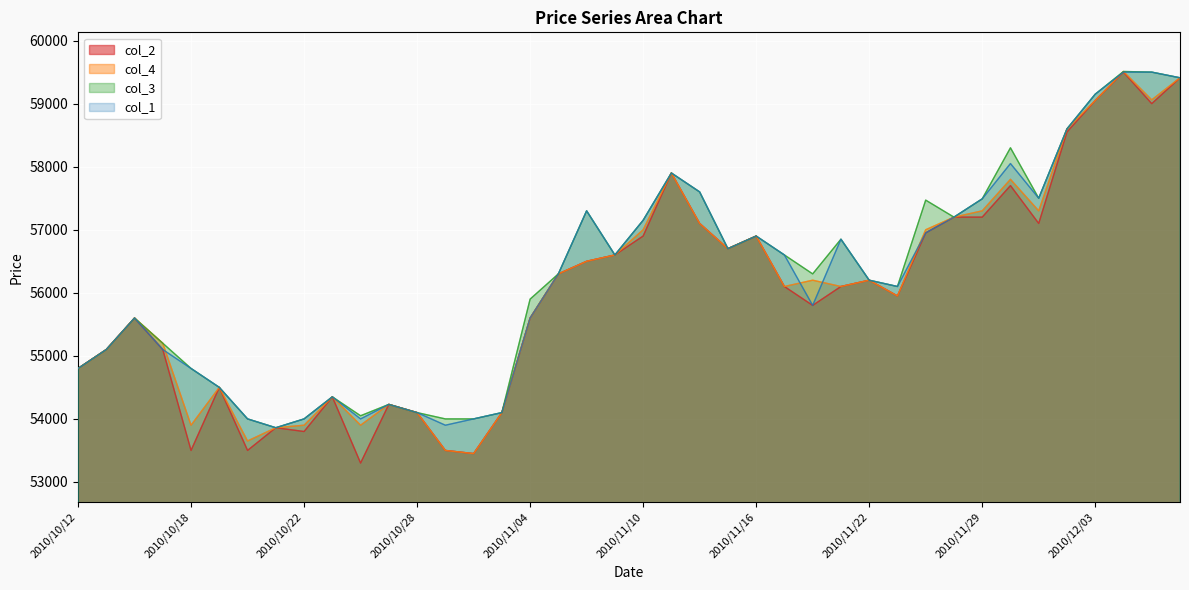

How many interior local valleys does the col_3 series have?

8